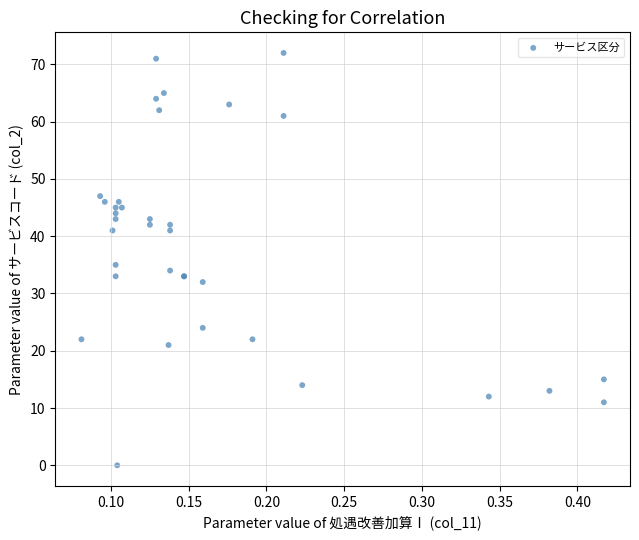

What Y value in the scatter plot is closest to 36?

35